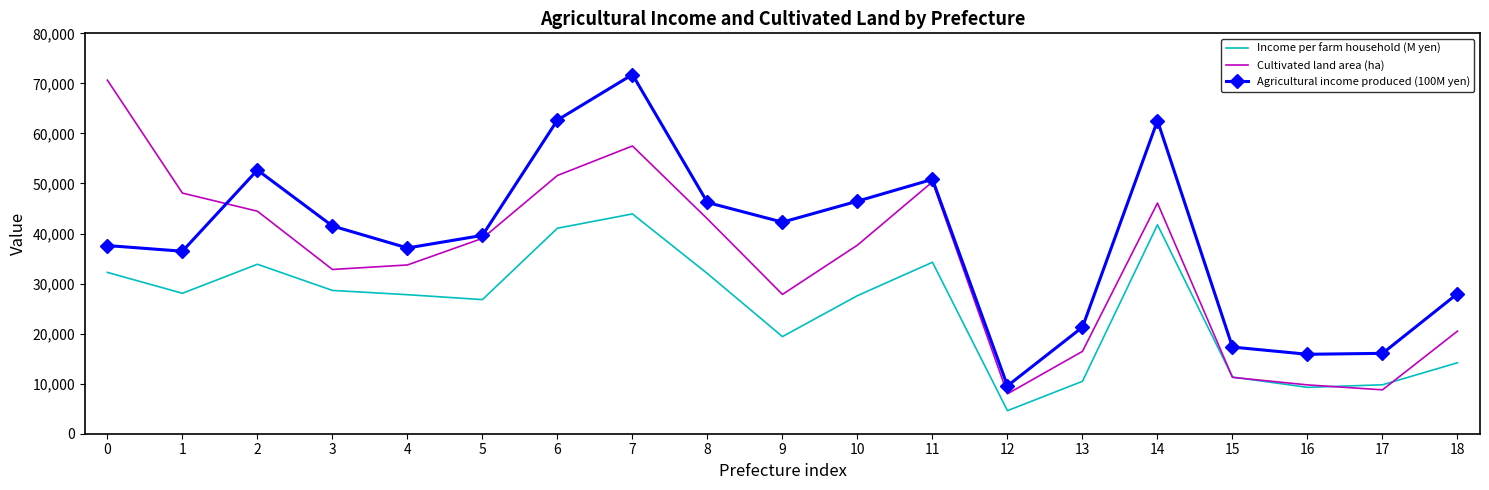

What is the average value of the Income per farm household (M yen) series?

25104